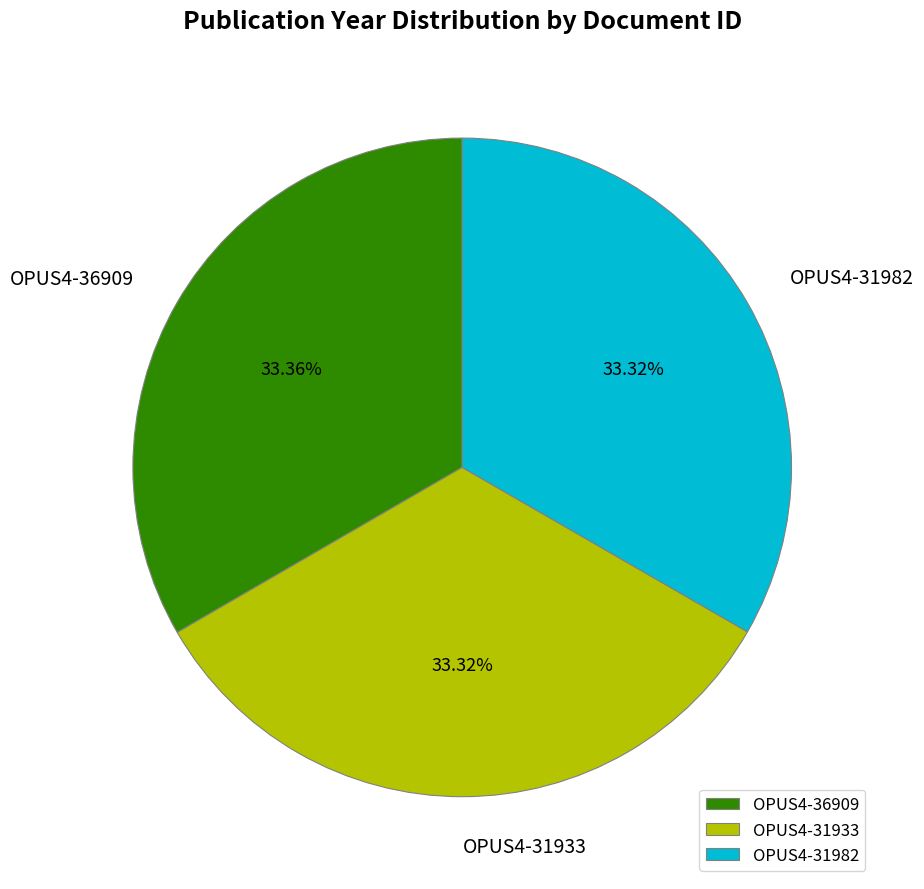

Count the number of slices in the pie.

3